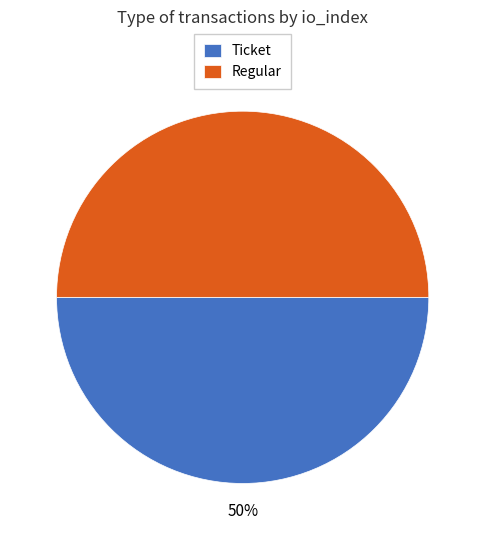

Combined, do Ticket and Regular account for over 50%?

Yes